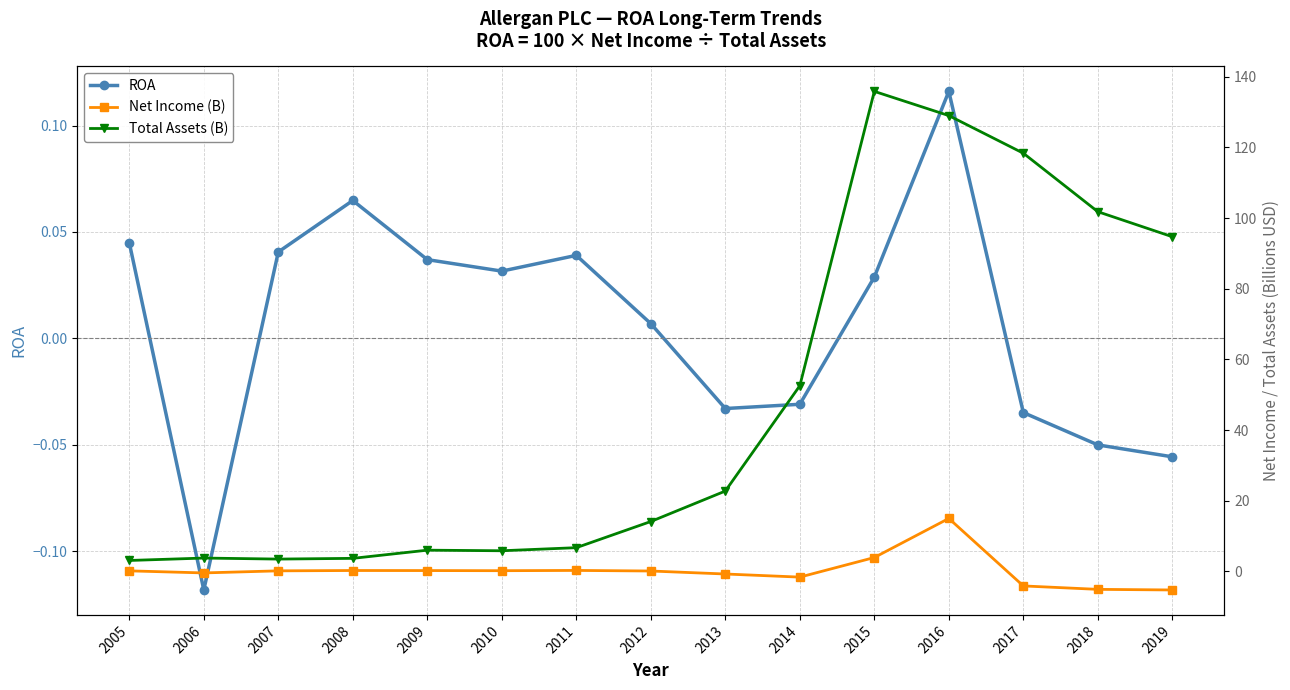

Which series has the largest range (max minus min)?

Total Assets (B)